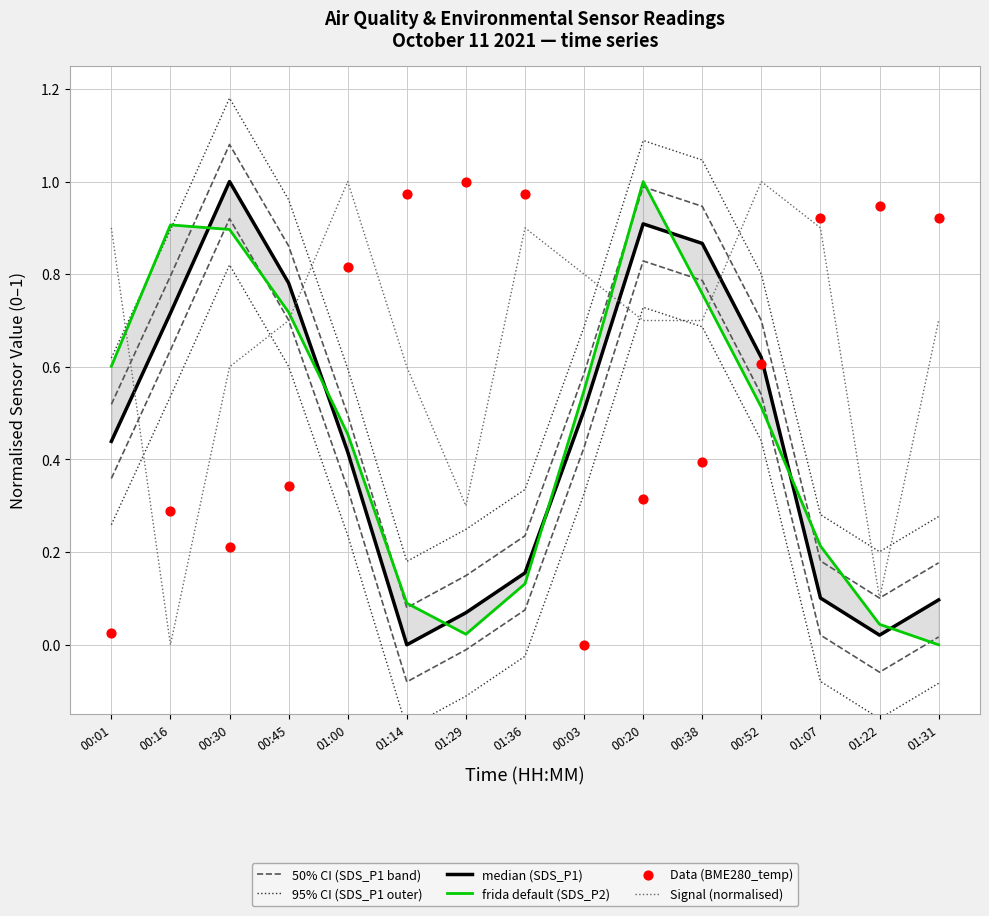

What are all the series names shown in the legend?

50% CI (SDS_P1 band), 95% CI (SDS_P1 outer), median (SDS_P1), frida default (SDS_P2), Signal (normalised), Data (BME280_temp)